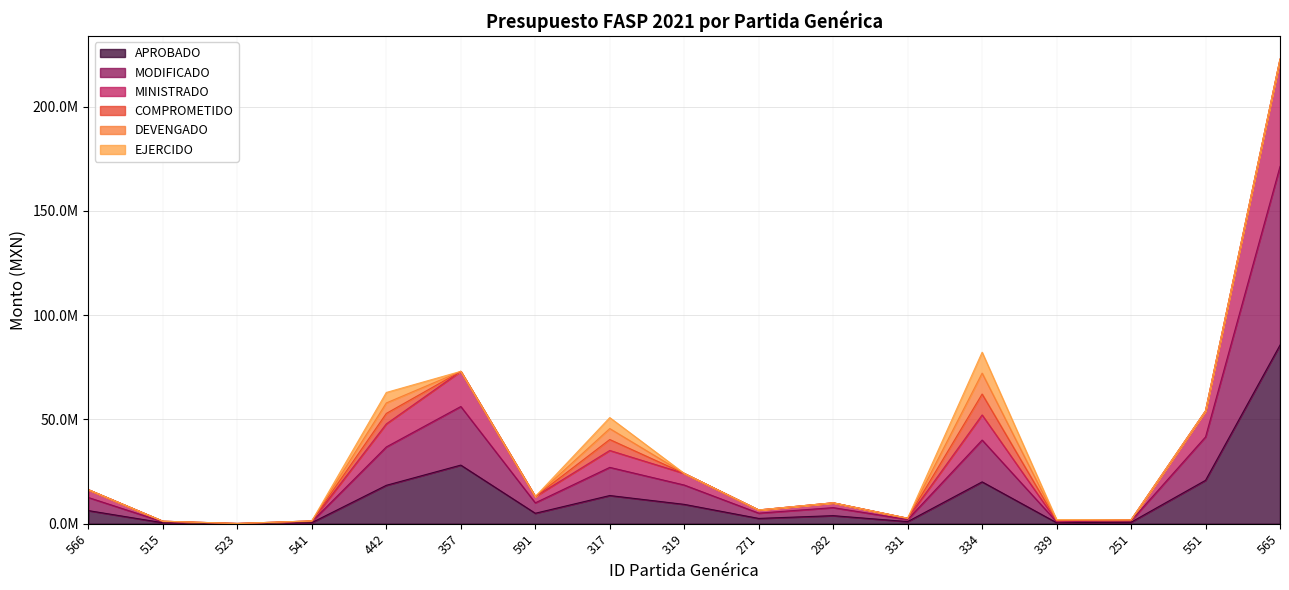

At which category does the chart reach its peak across all series?

565